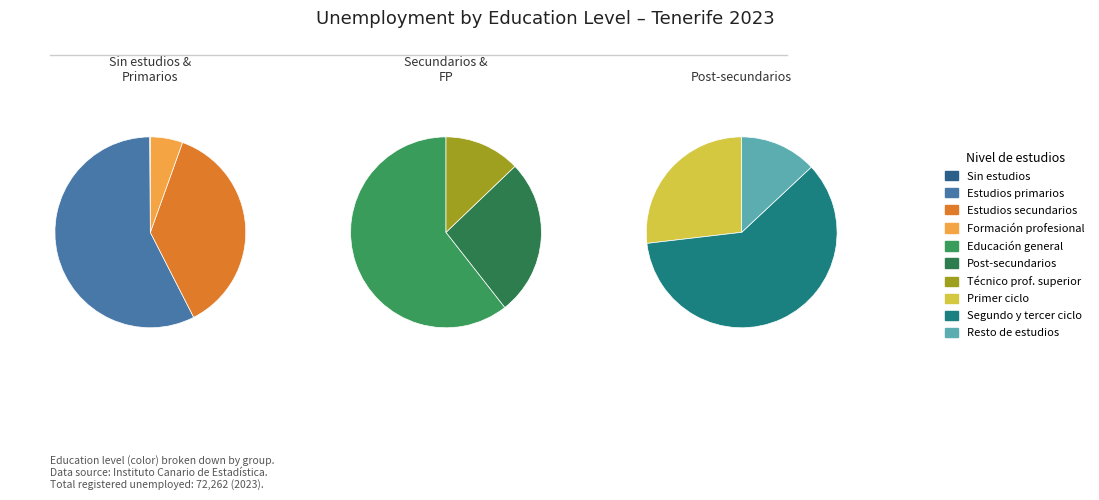

Rank the categories by value from highest to lowest.

Estudios primarios, Estudios secundarios, Educación general, Estudios post-secundarios, Técnico profesional superior, Formación profesional, Segundo y tercer ciclo, Primer ciclo, Resto de estudios, Sin estudios